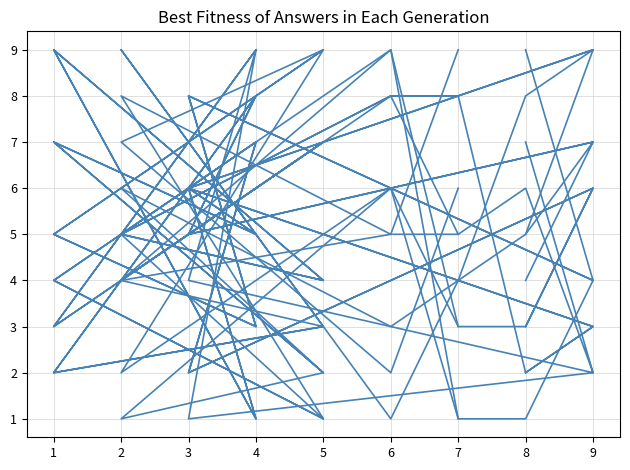

True or false: col_3 has more than 1 interior local peaks.

True